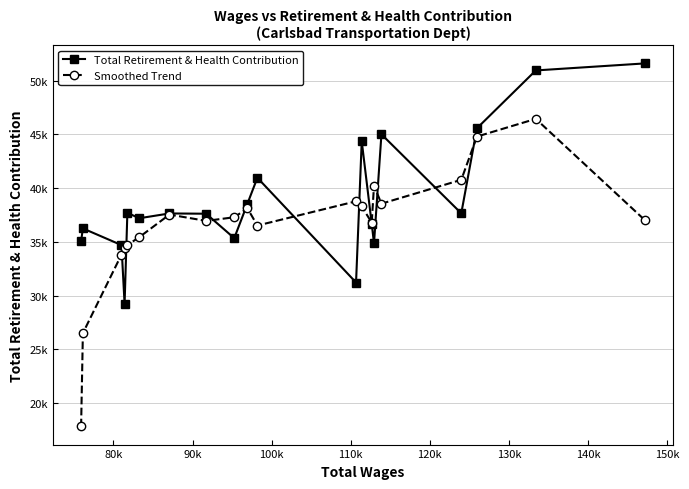

Rank the series by their maximum value, from highest to lowest.

Total Retirement & Health Contribution, Smoothed Trend